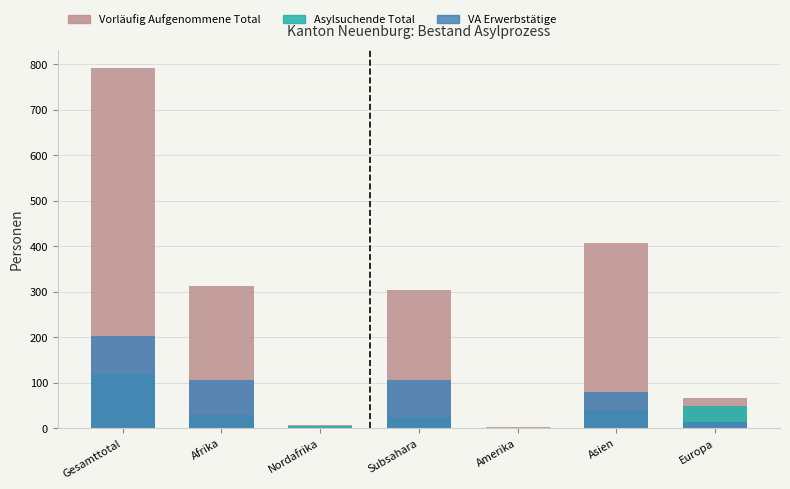

How many data points in Vorläufig Aufgenommene Total are above 304?

3